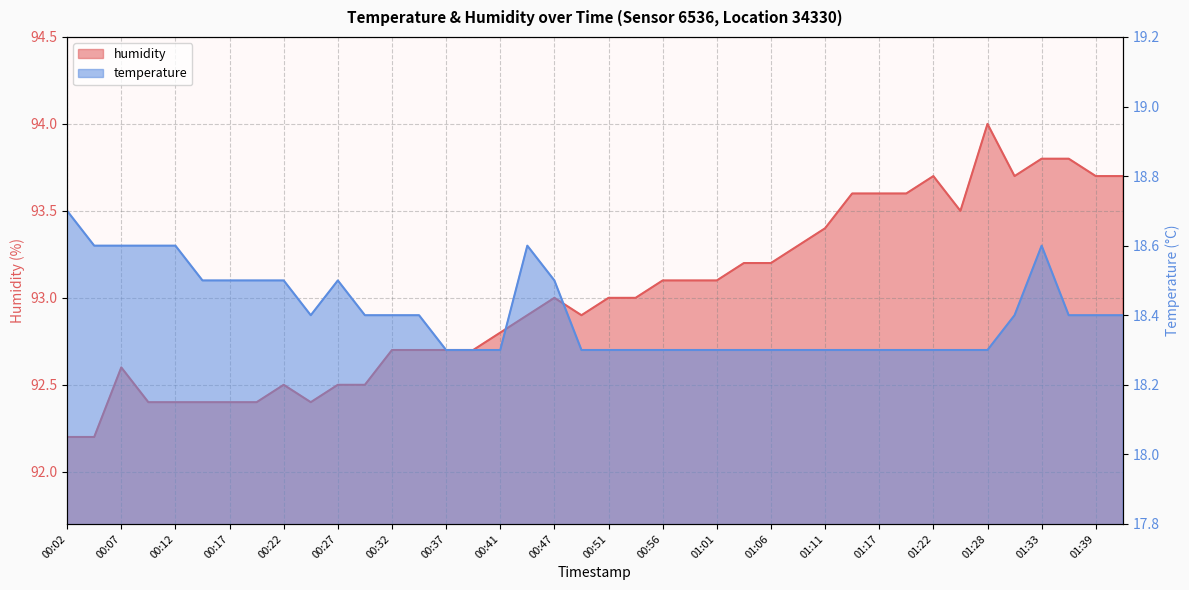

Does the chart have visible grid lines?

Yes